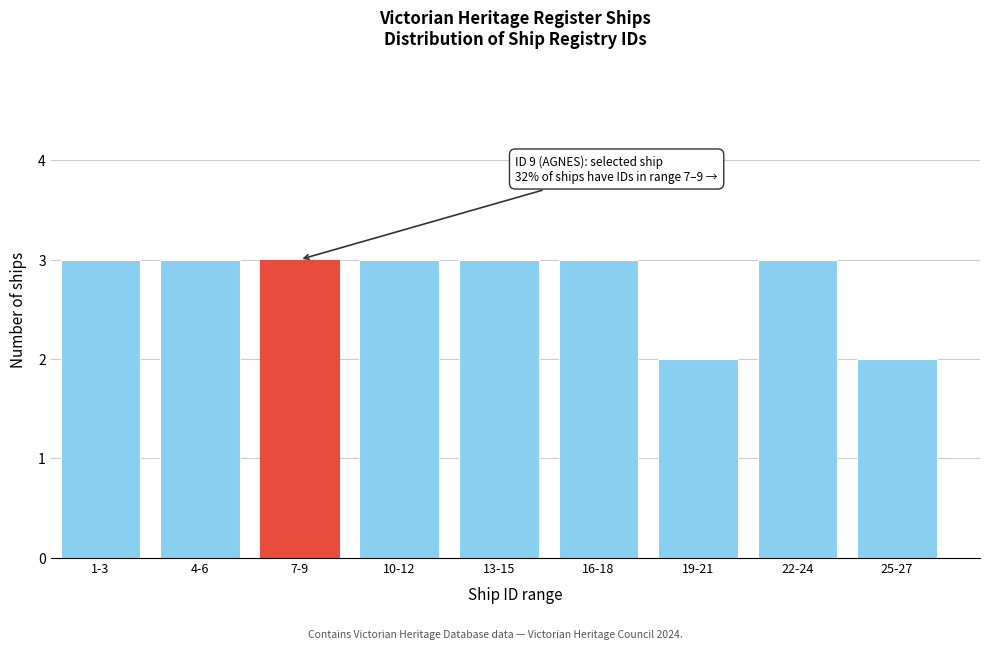

Reading left to right, what are all the values shown in this chart?

3	3	3	3	3	3	2	3	2